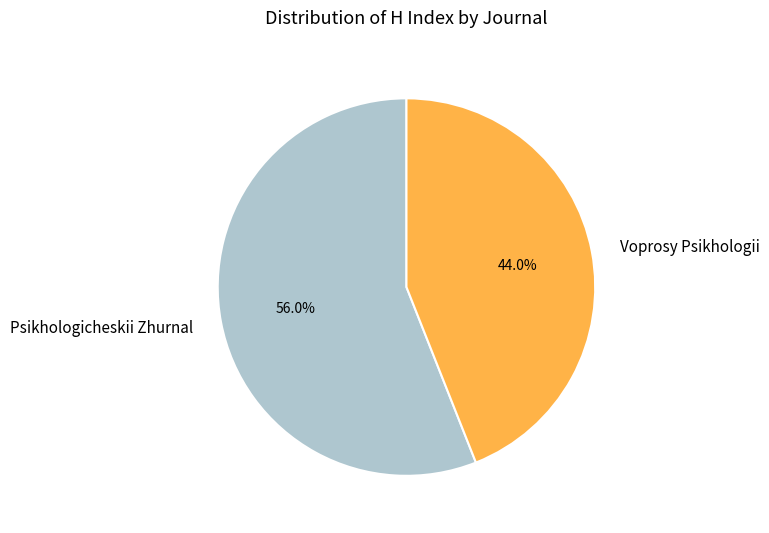

Between Voprosy Psikhologii and Psikhologicheskii Zhurnal, which is larger?

Psikhologicheskii Zhurnal